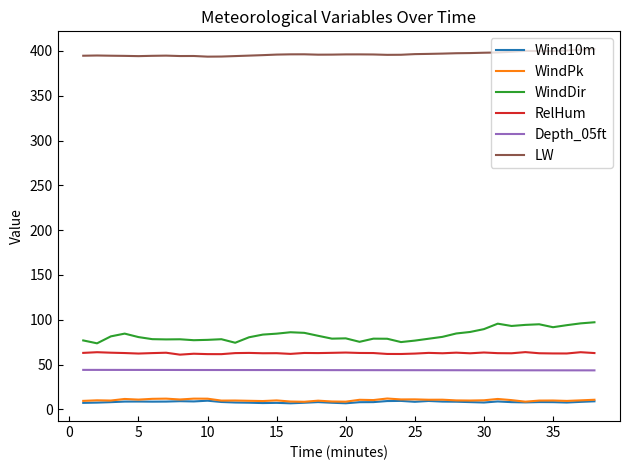

Which series has the largest range (max minus min)?

WindDir